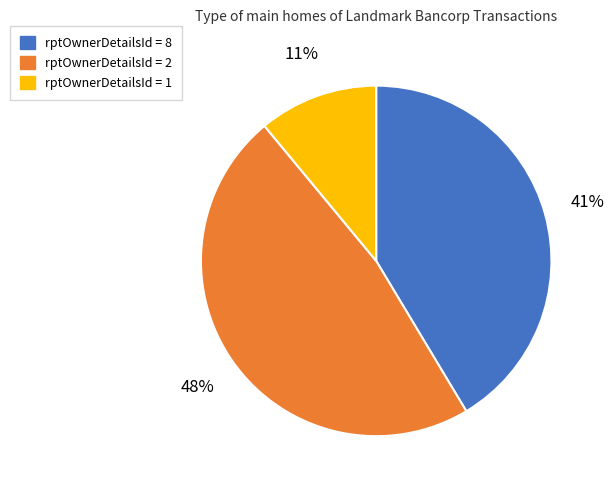

To the nearest percent, what portion does rptOwnerDetailsId = 1 represent?

11%